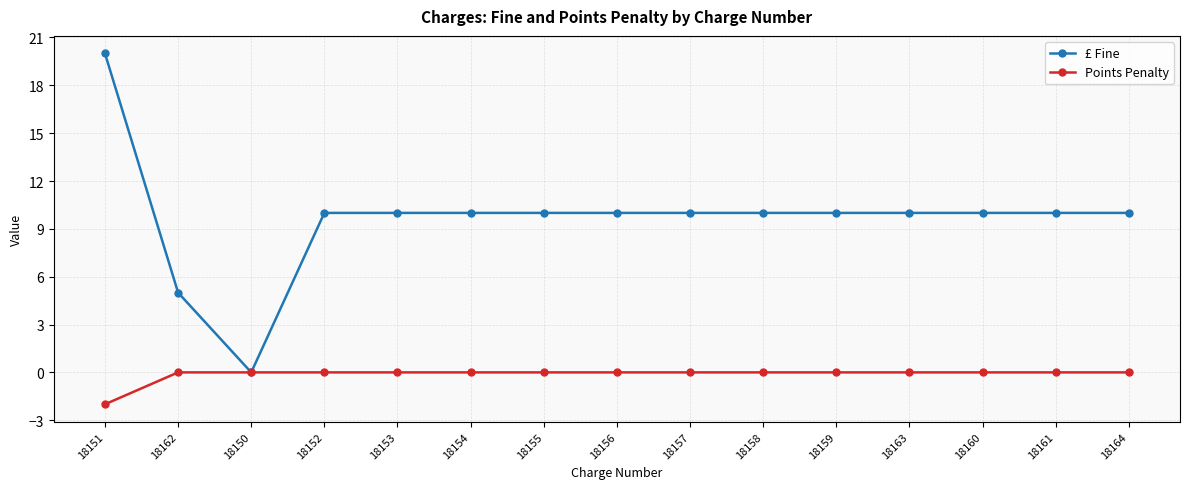

Rank the series by their maximum value, from highest to lowest.

£ Fine, Points Penalty